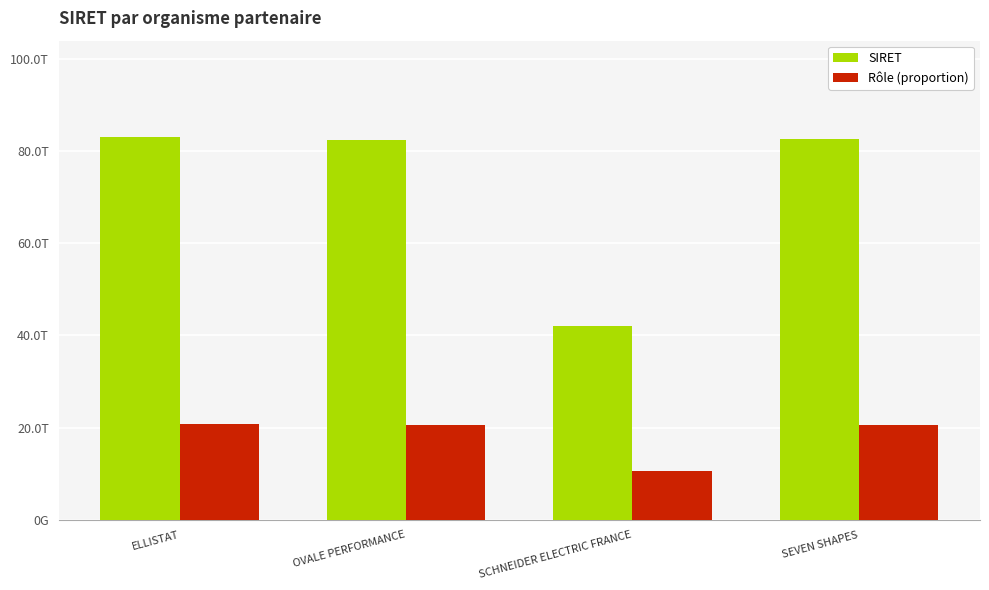

The value of Rôle (proportion) at ELLISTAT is 20777314300009.8. True or false?

True